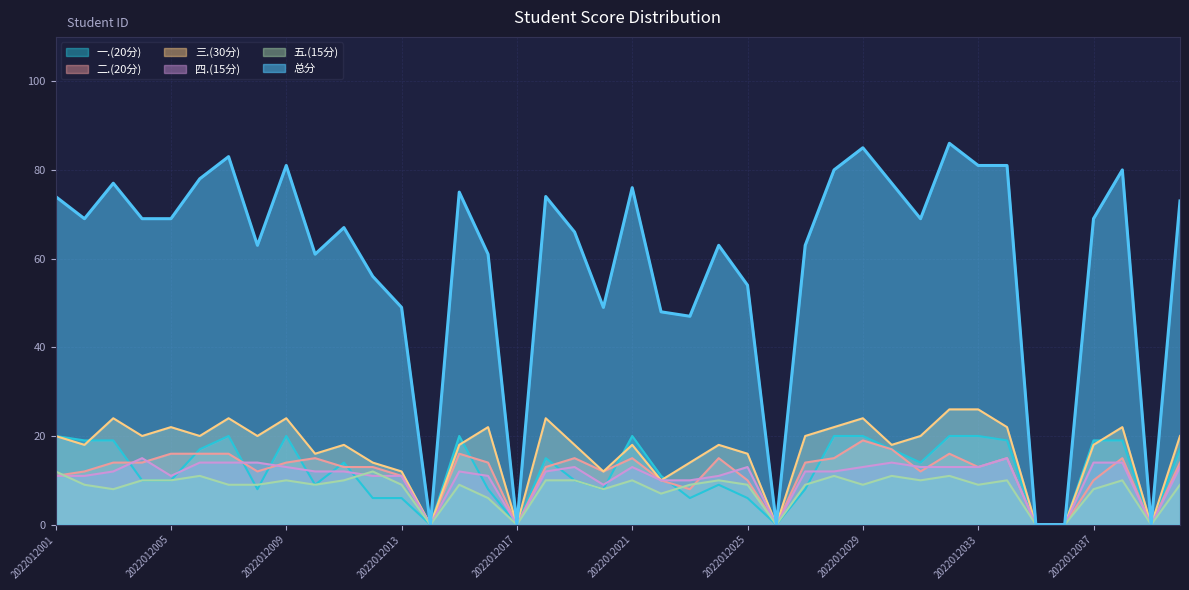

What is the difference between the 三.(30分) values at 2022012006 and 2022012020?

8